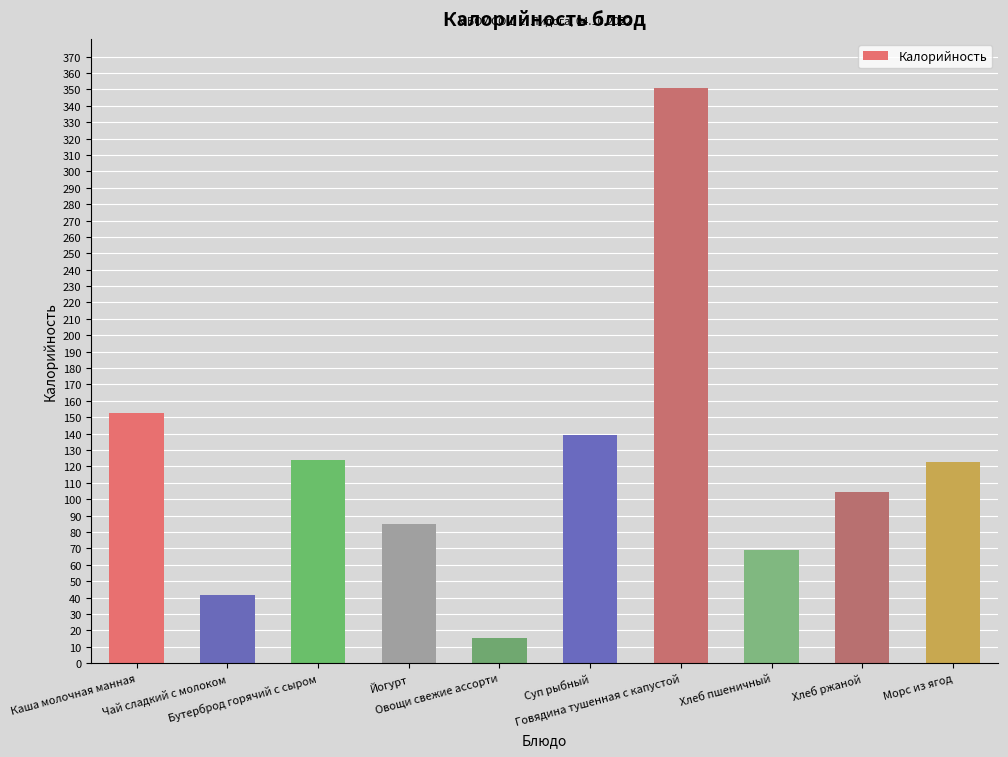

Approximately how many times larger is the value at Каша молочная манная compared to Овощи свежие ассорти?

9.8